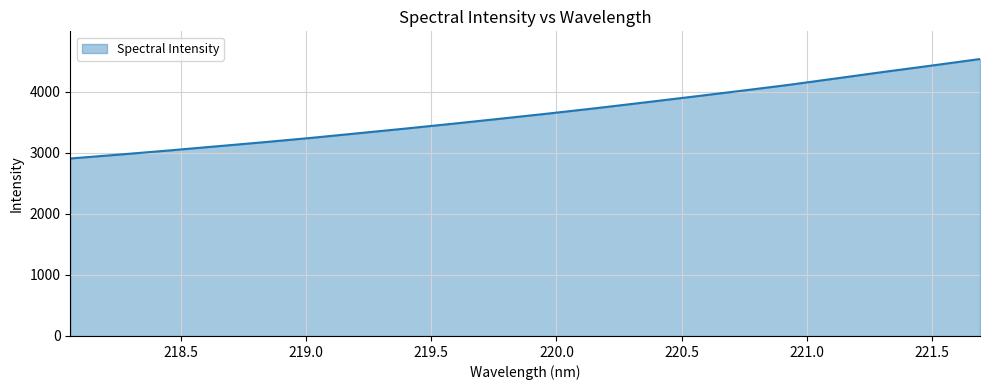

What is the sum of all values?

73002.0